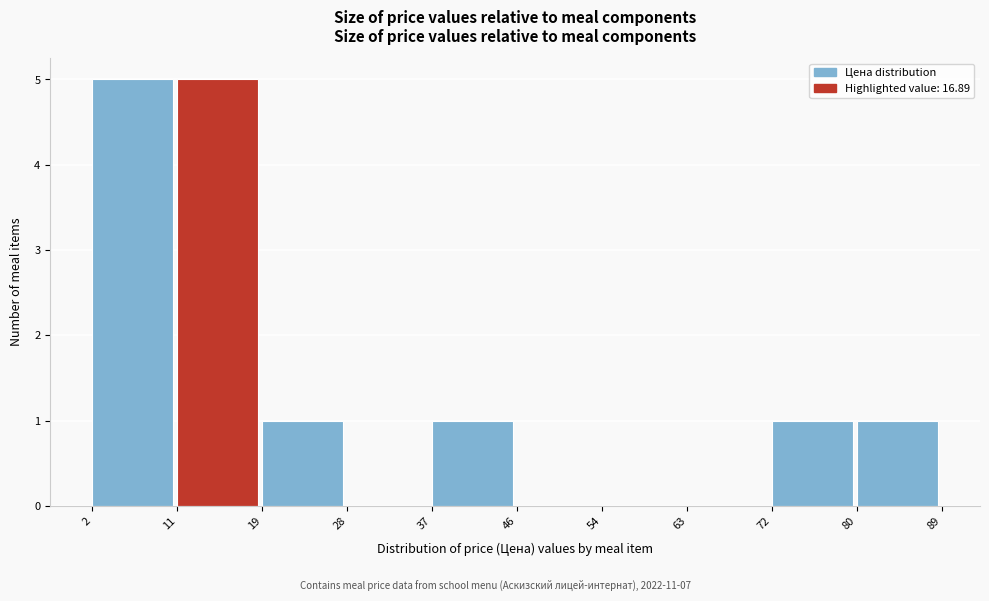

Reading left to right, list every bar in this chart as the range it spans on the x-axis followed by its height. The values are not printed on the chart, so give them approximately, as read against the axis.

2 to 11: 5
11 to 19: 5
19 to 28: 1
28 to 37: 0
37 to 46: 1
46 to 54: 0
54 to 63: 0
63 to 72: 0
72 to 80: 1
80 to 89: 1